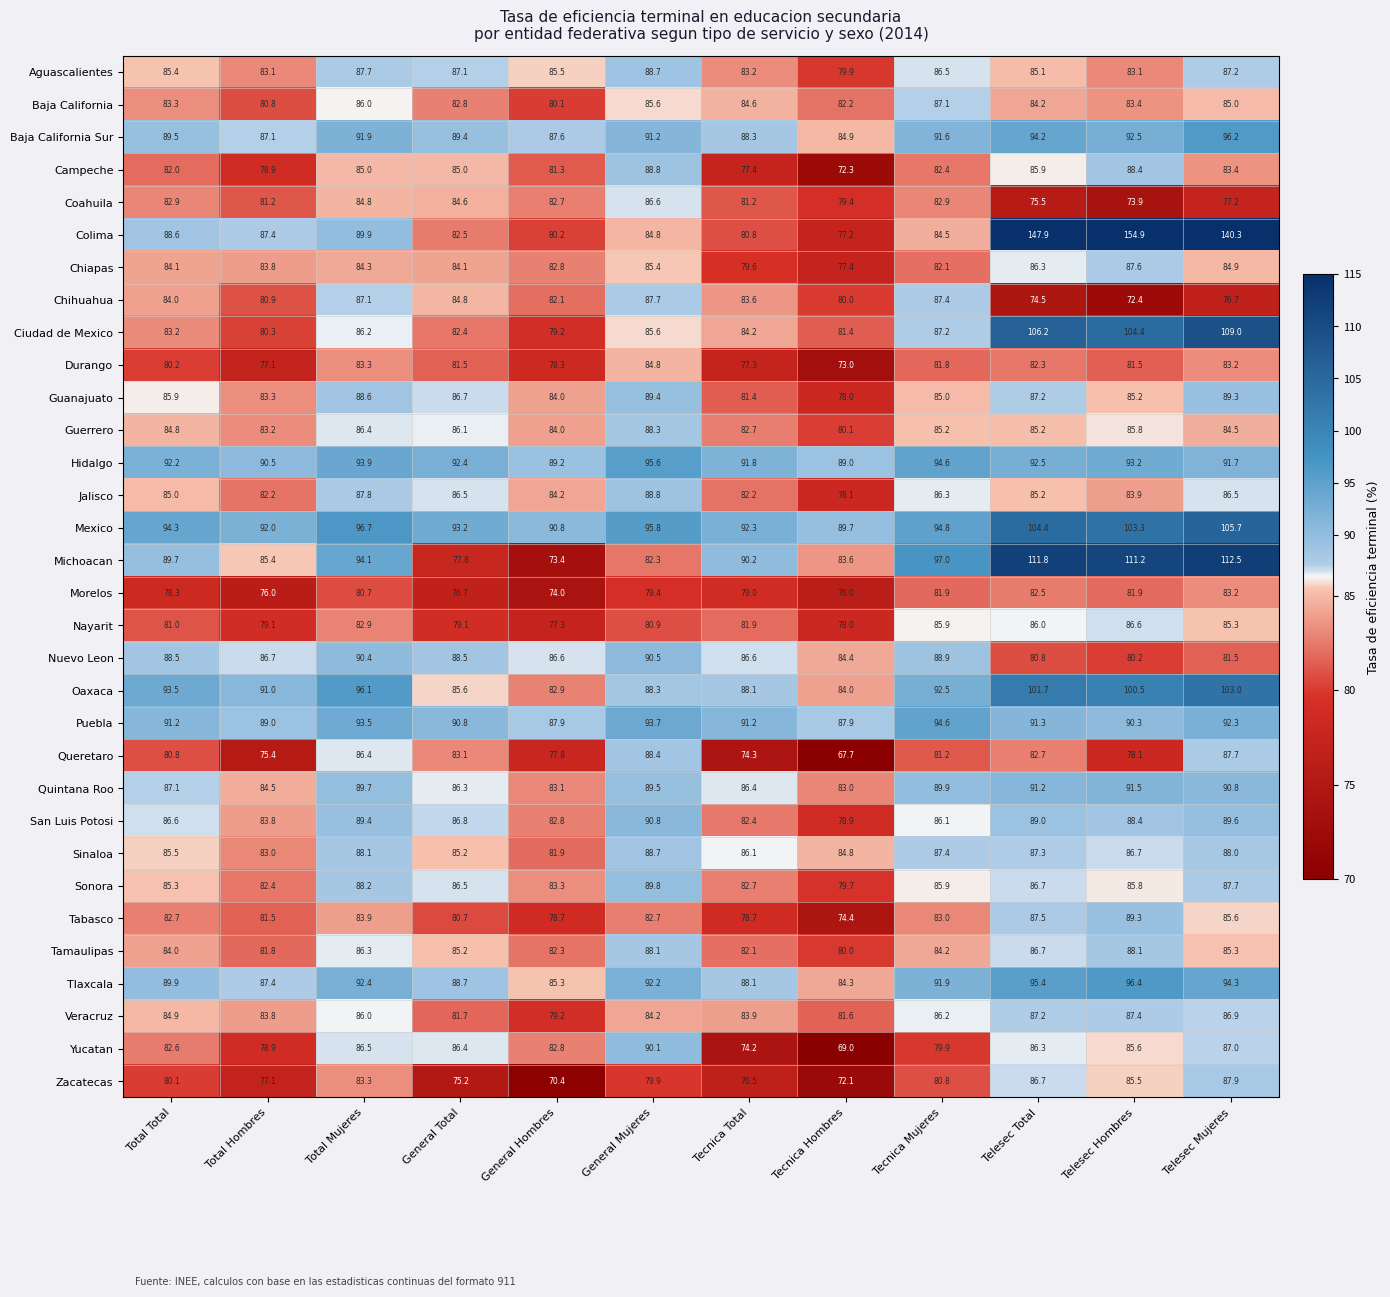

Which series has the largest range (max minus min)?

Colima